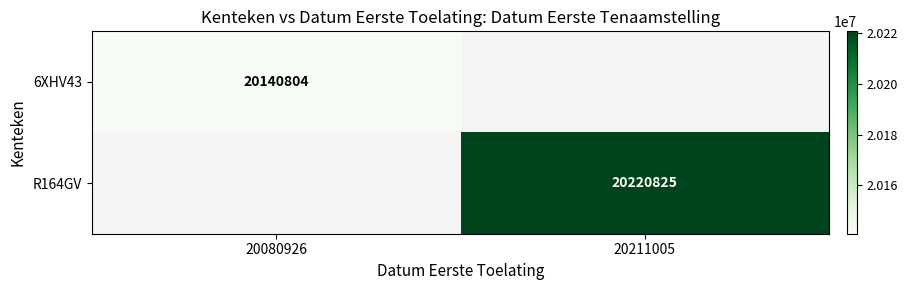

Is it true that 6XHV43 equals 20140804 at 20080926?

True